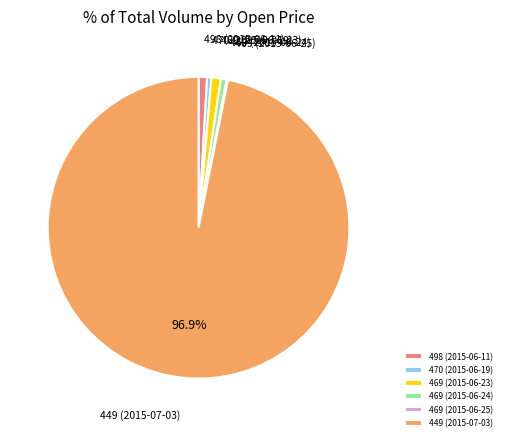

What is the ratio of the value at 449 (2015-07-03) to the value at 498 (2015-06-11)?

106.8